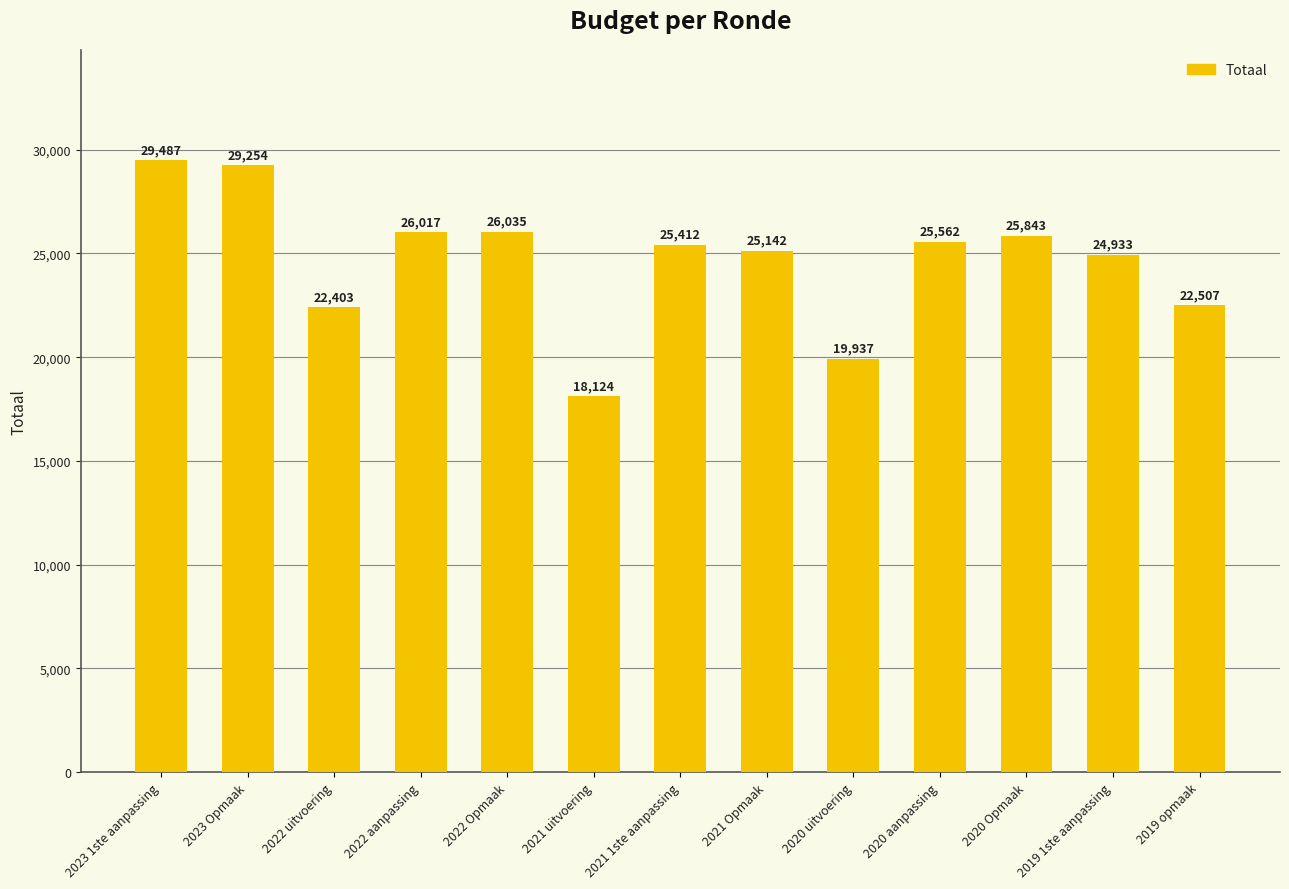

At which label is the value closest to 23805?

2019 1ste aanpassing